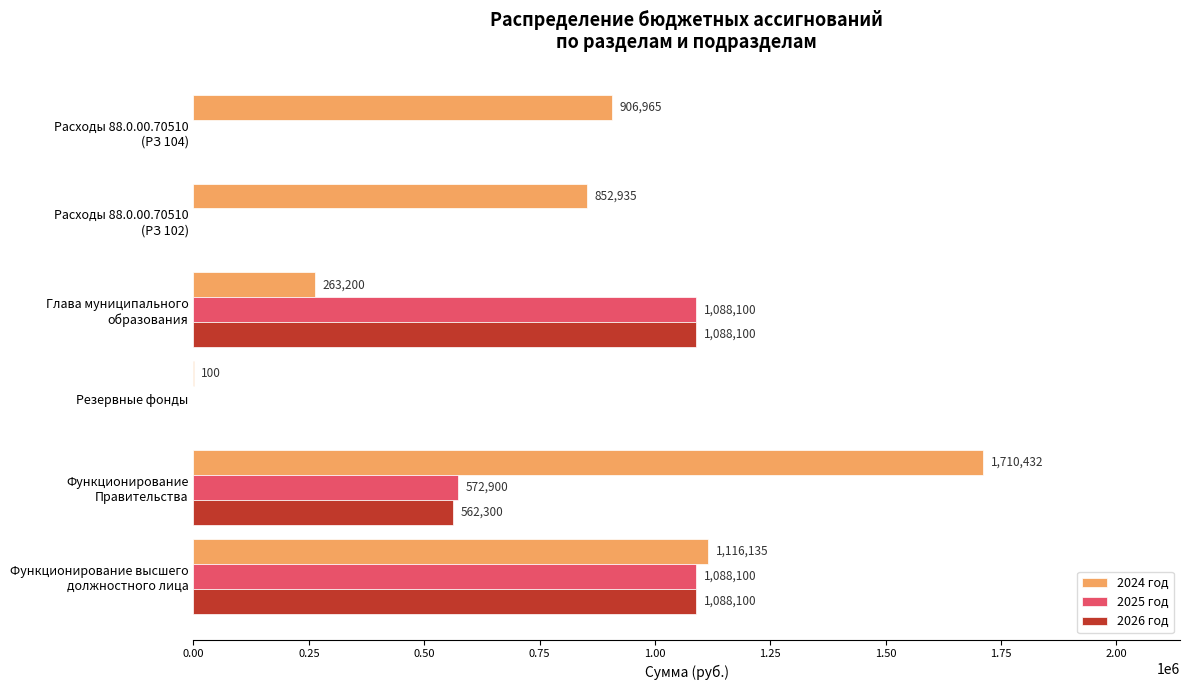

What is the sum of all 2026 год values?

2738500.0